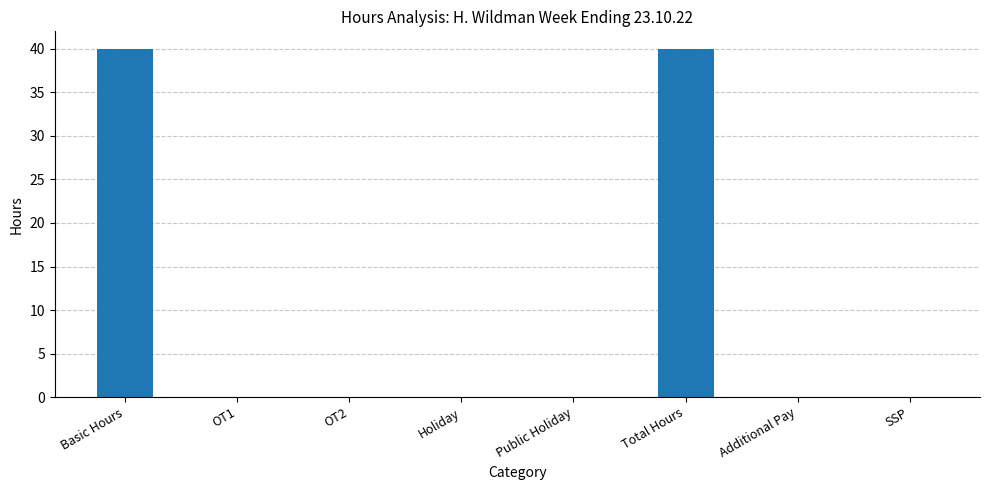

What is the change in value from Basic Hours to OT1?

-40